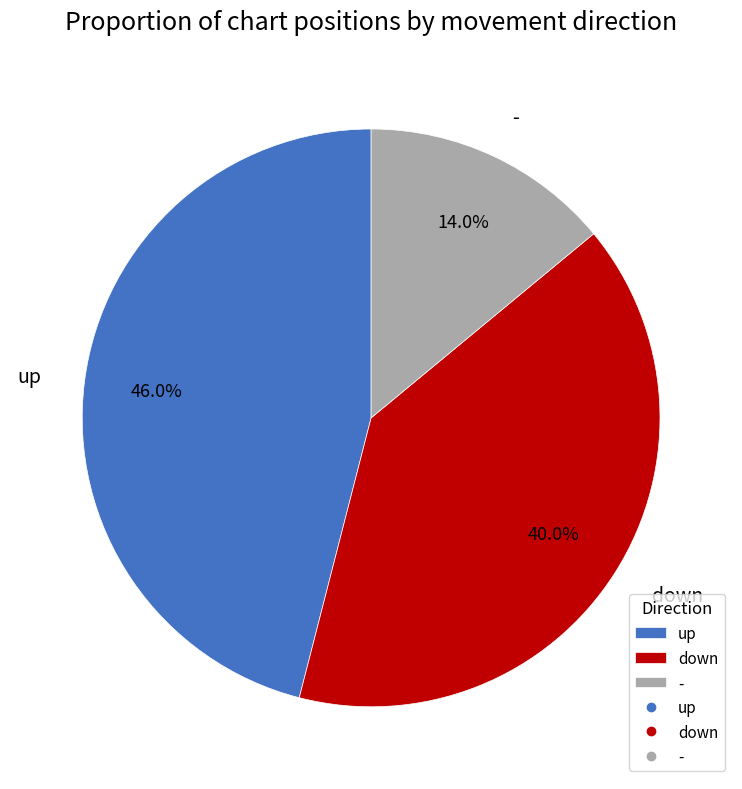

Combined, do up and - account for over 50%?

Yes